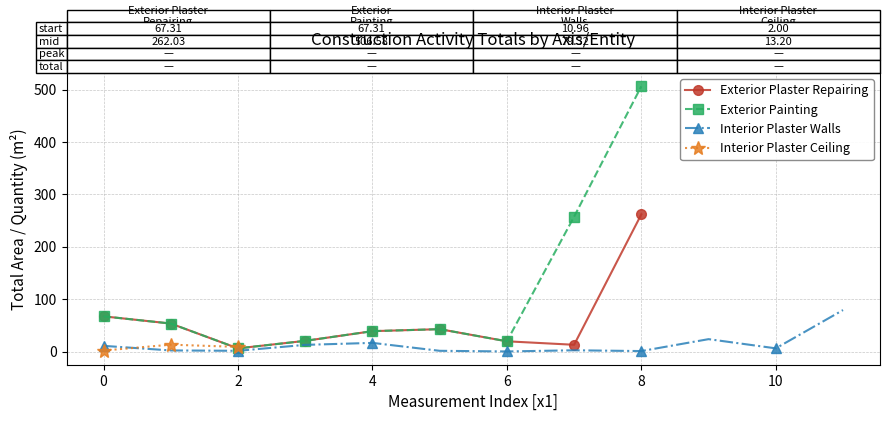

The value of Exterior Painting at 0 is 31.0. True or false?

False